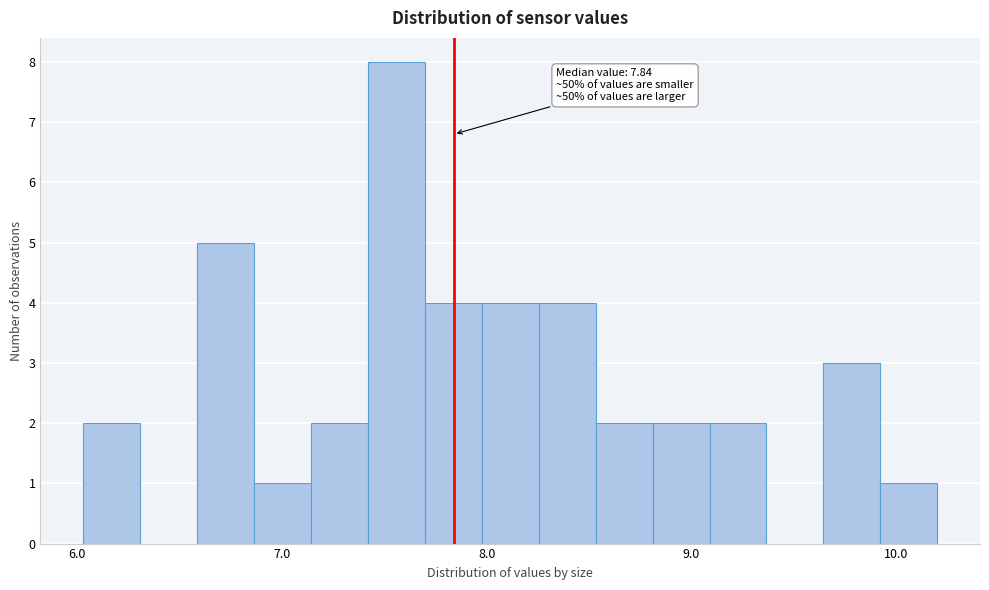

Read against the x-axis, roughly where is the centre of the tallest bar?

7.6